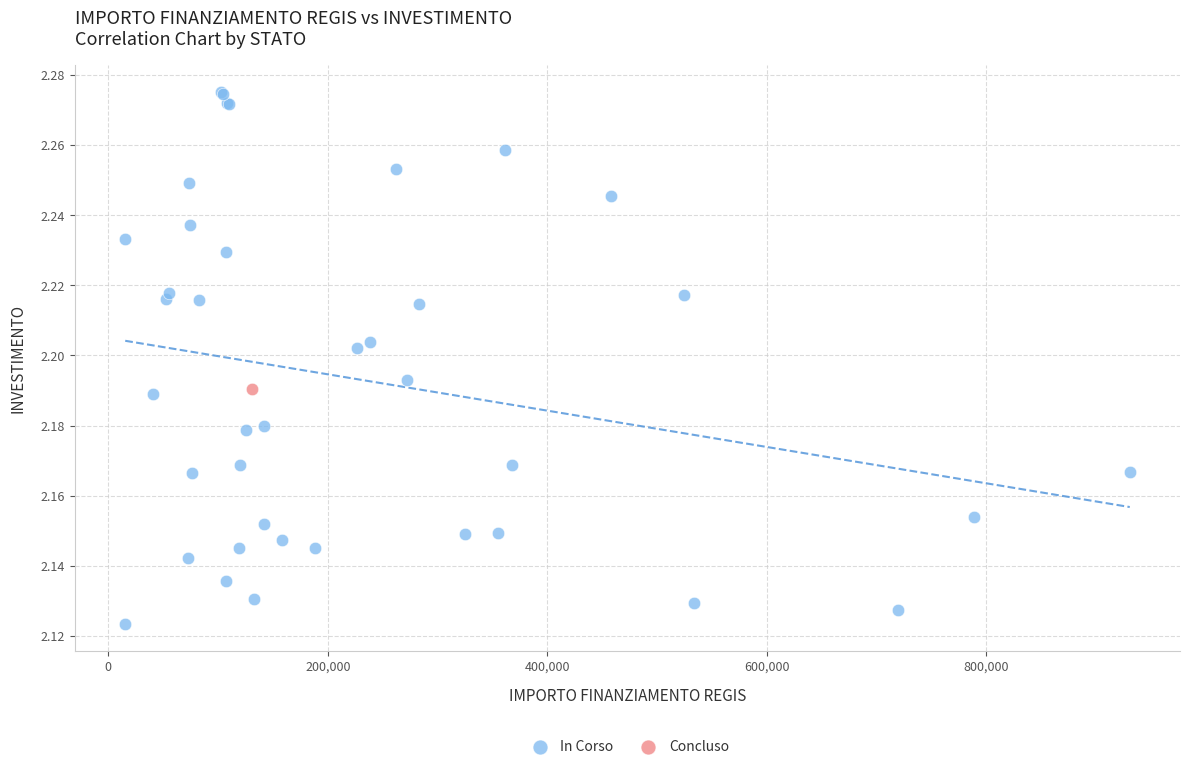

What are all the series names shown in the legend?

In Corso, Concluso